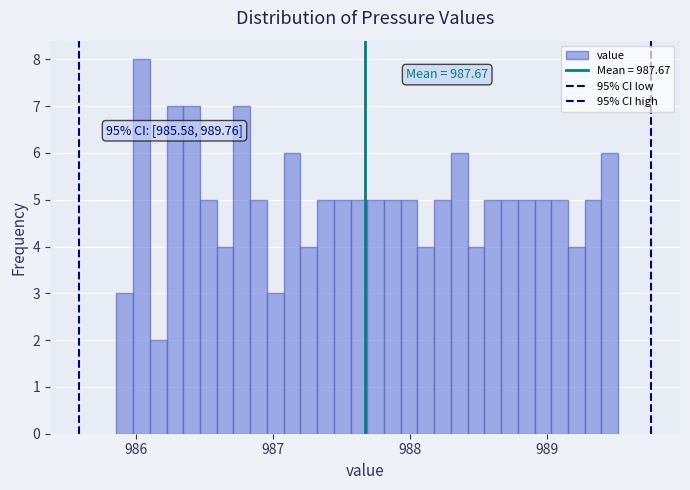

Around what value on the x-axis is the tallest bar? Give the approximate position of its centre, as read against the axis.

986.0